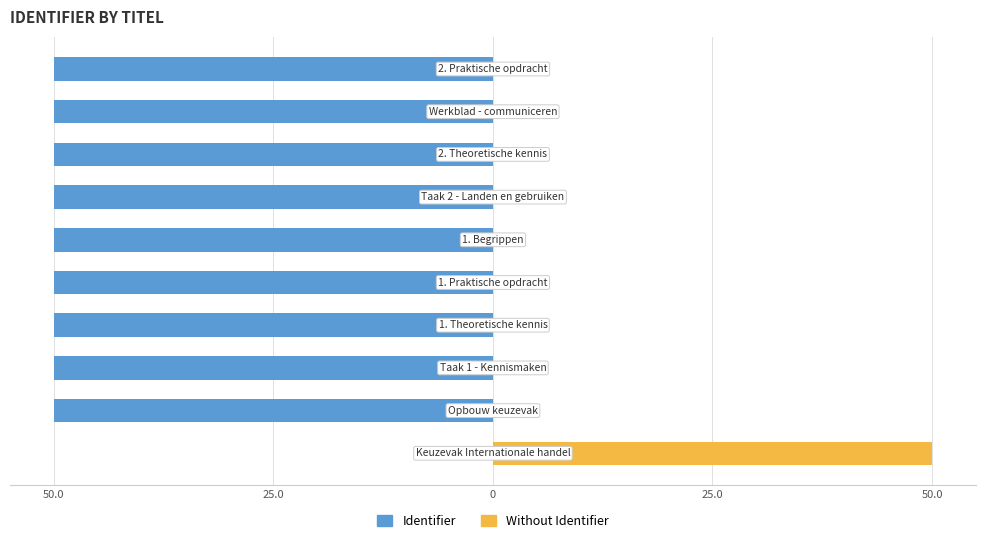

What is the difference between the maximum and second lowest values in the Without Identifier series?

50